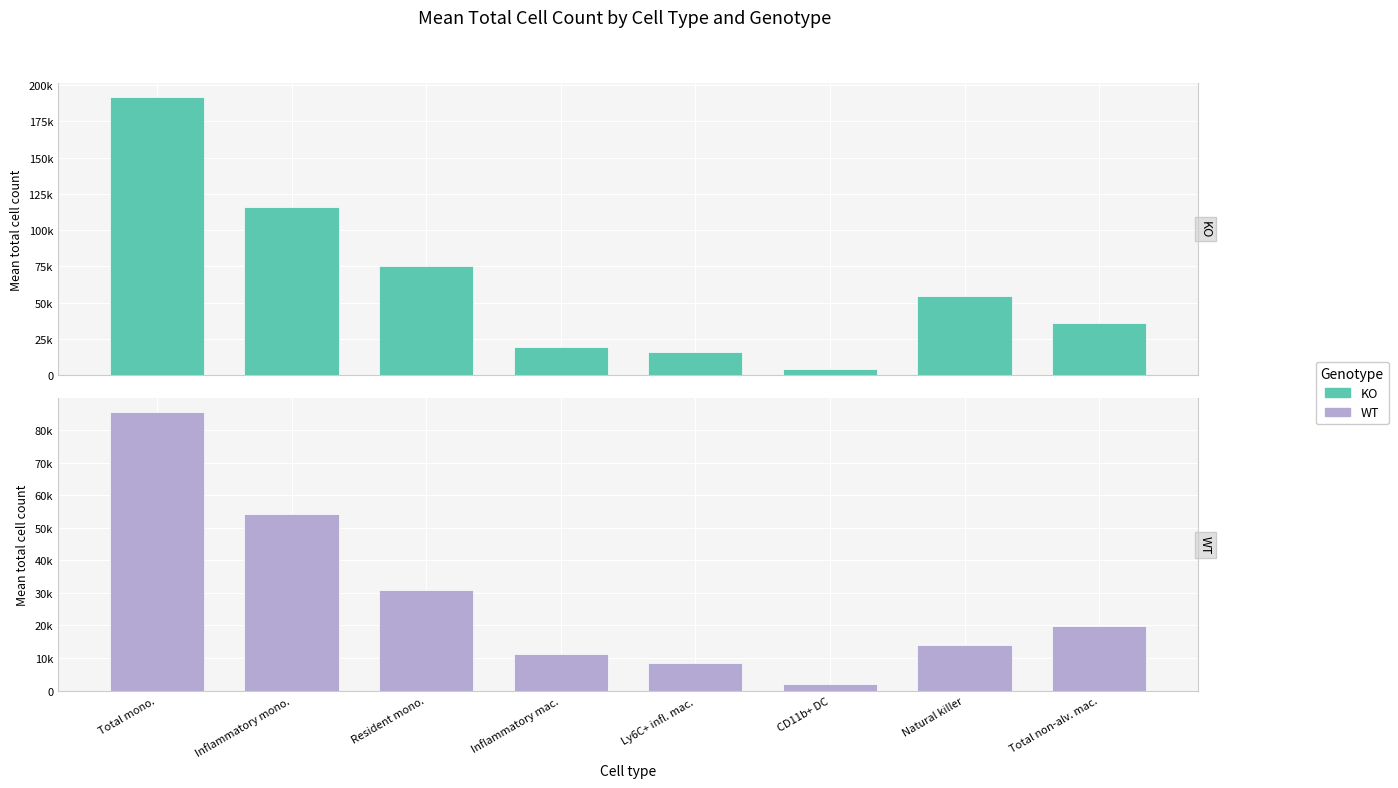

What is the value of the WT bar at the 8th from the left?

19866.3